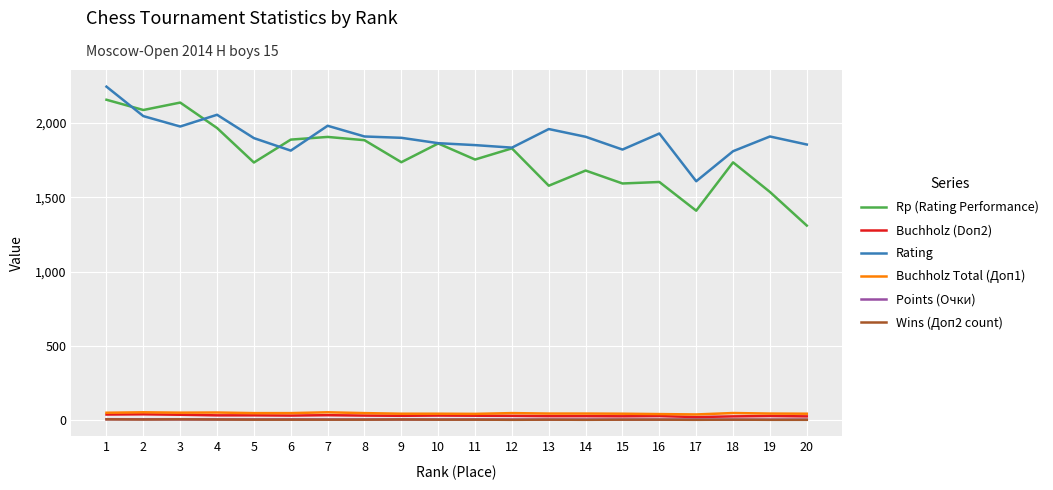

At which category is the sum across all series the highest?

1